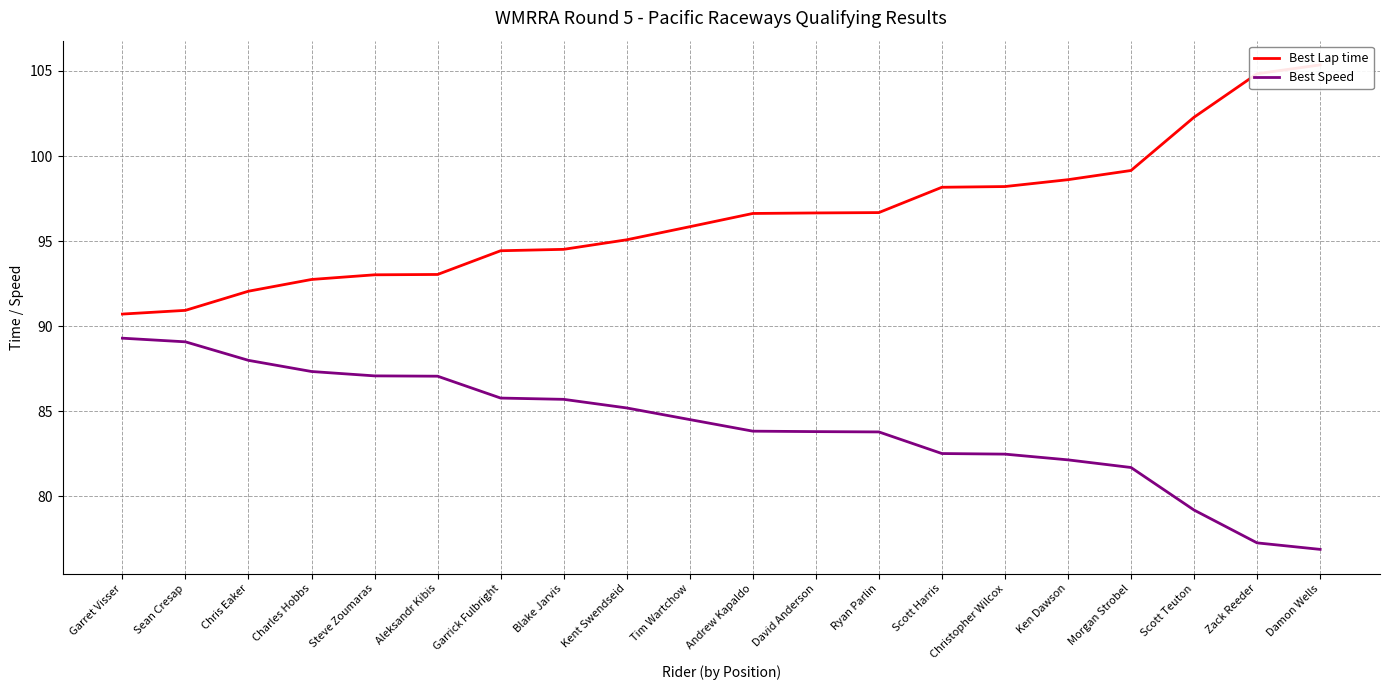

What is the value of the Best Speed point at the 4th from the left?

87.3